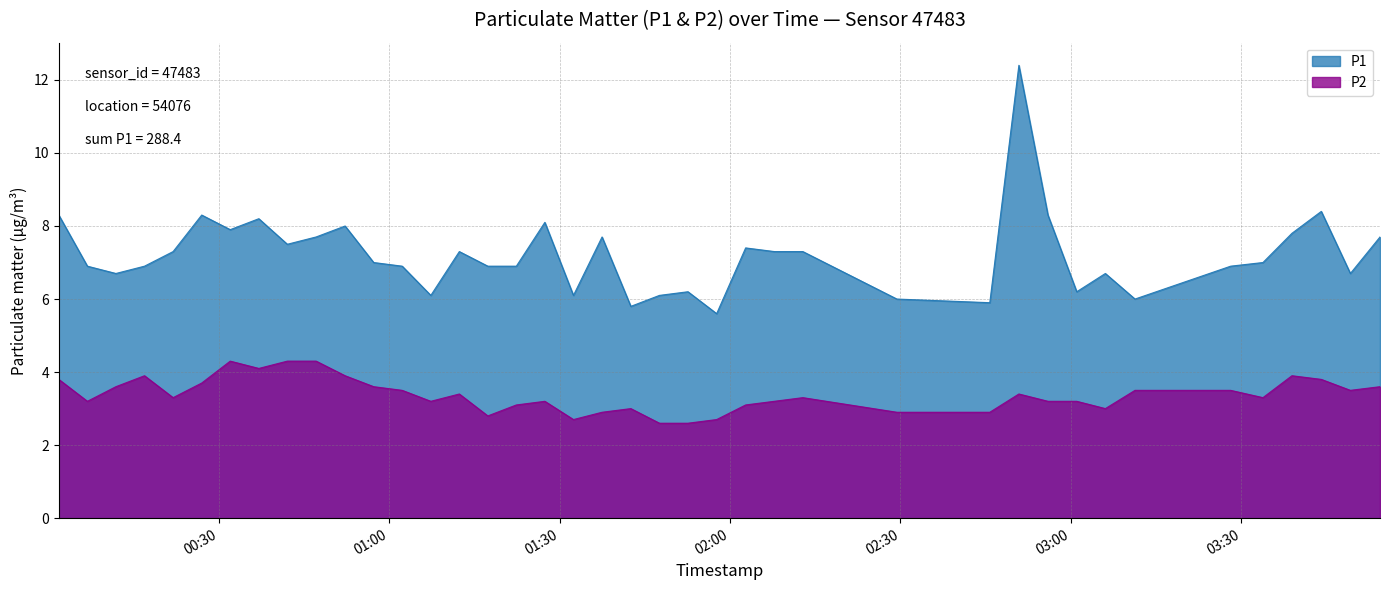

How many interior local peaks does the P2 series have?

8